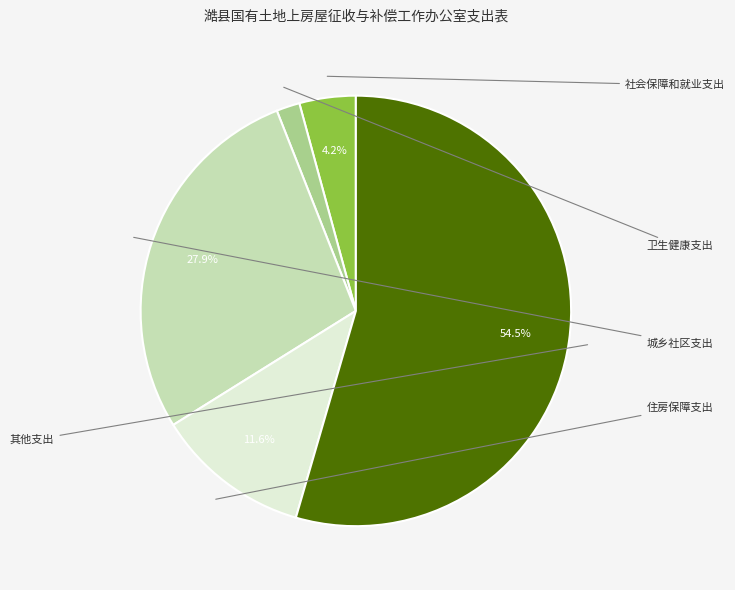

Does any single category account for the majority?

Yes